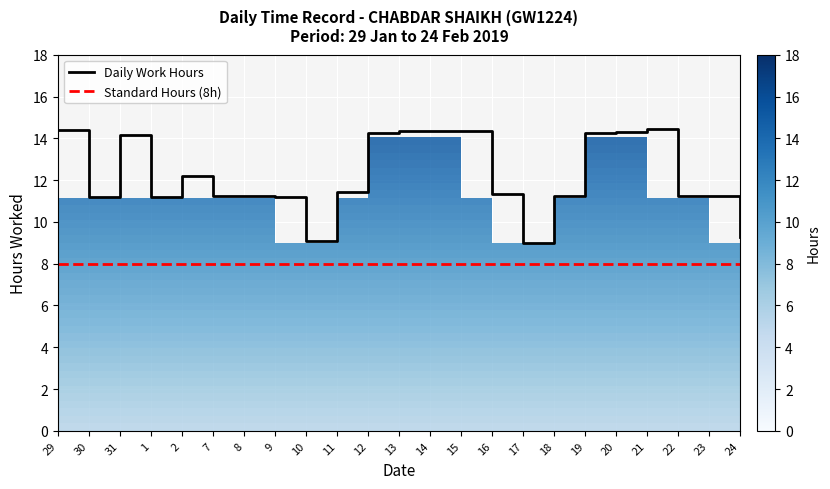

Rank the categories by Daily Work Hours value from highest to lowest.

21, 29, 14, 13, 15, 20, 19, 12, 31, 2, 11, 16, 7, 23, 18, 8, 22, 30, 9, 1, 24, 10, 17